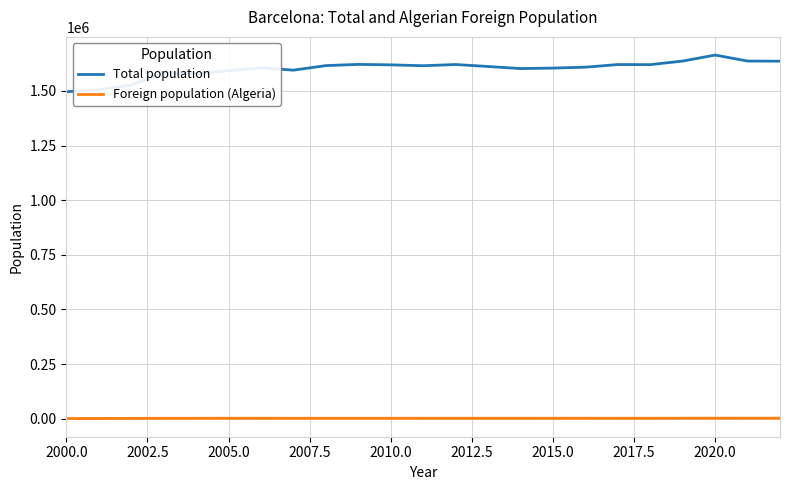

What is the sum of all Total population values?

36819555